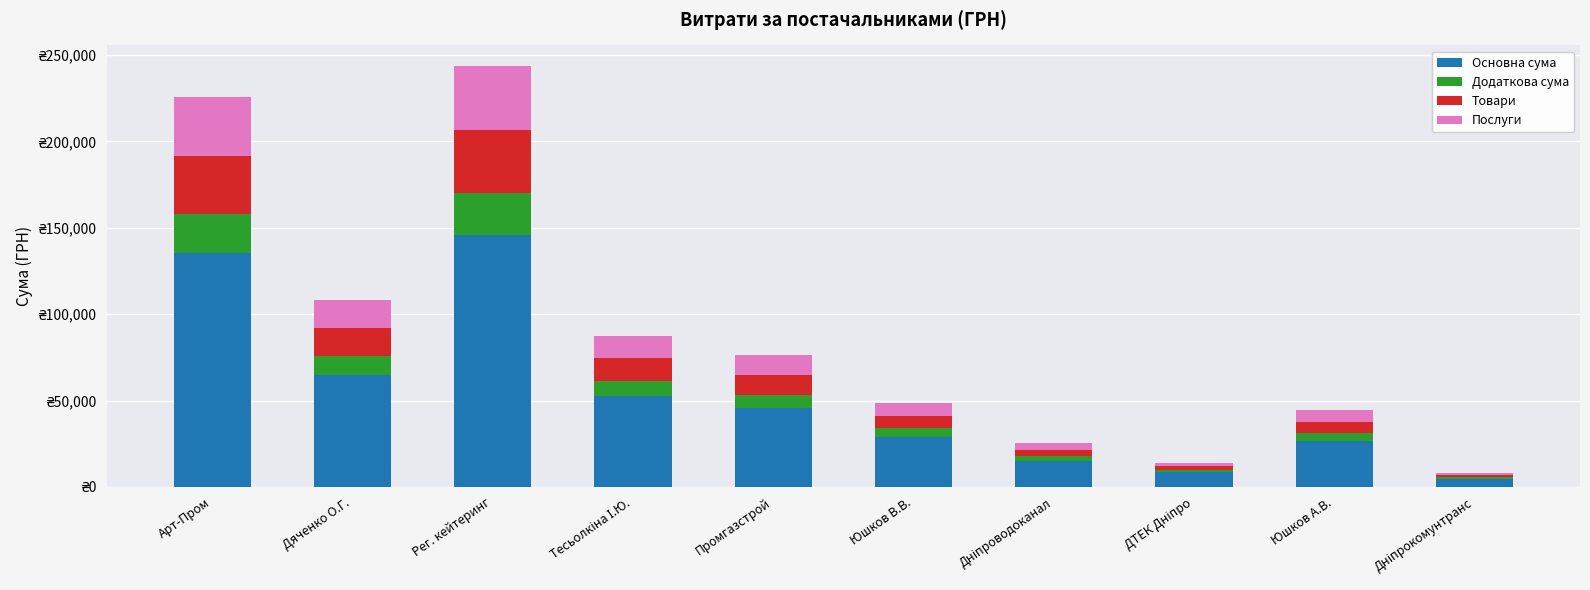

Does the chart contain stacked bars?

Yes